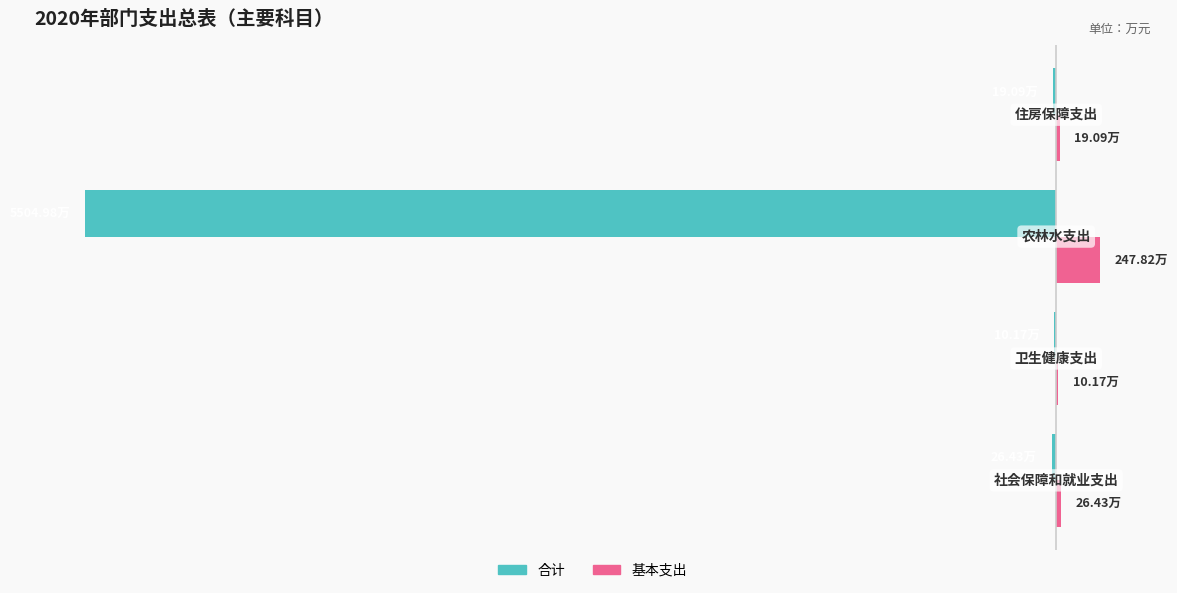

Which series has the largest range (max minus min)?

合计